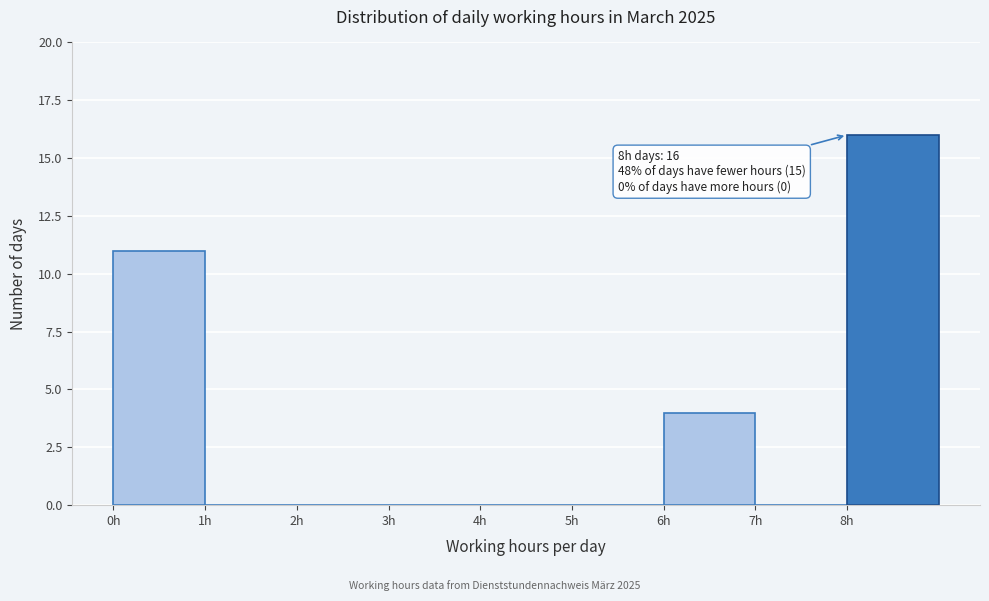

Which range on the x-axis has the tallest bar?

8 to 9